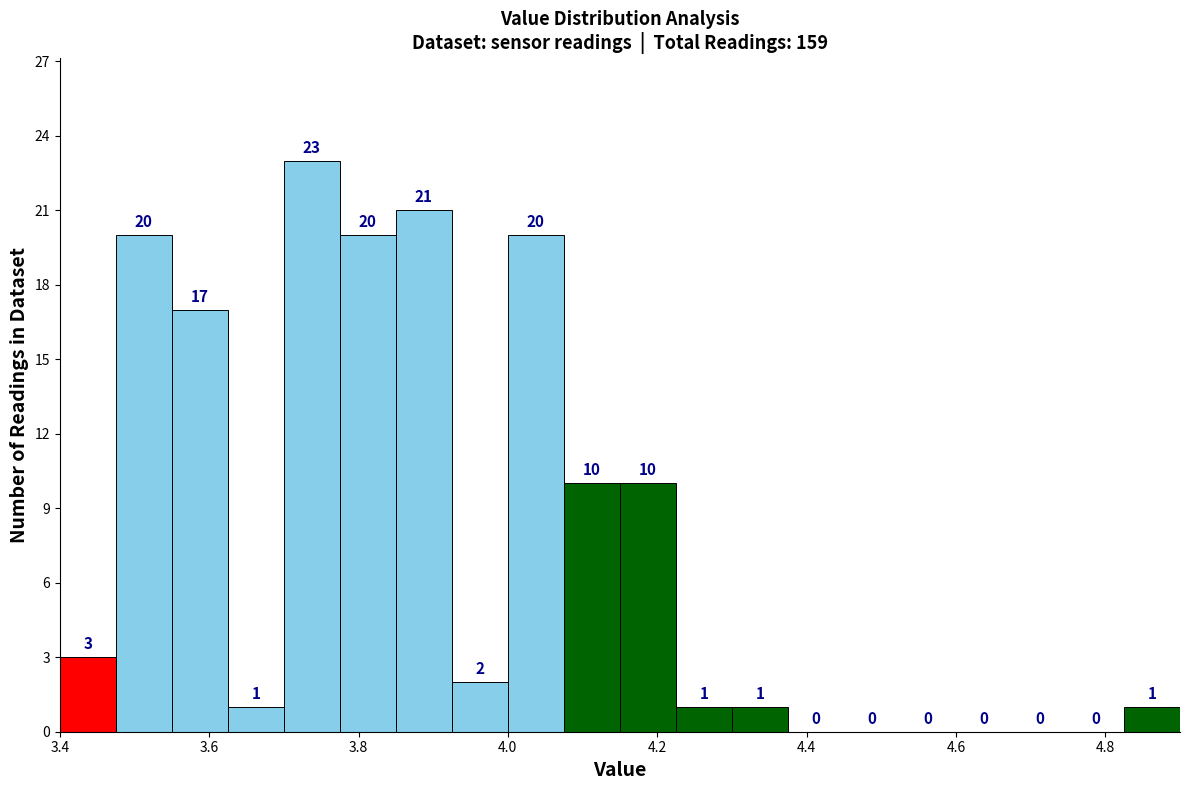

Read against the x-axis, roughly where is the centre of the tallest bar?

3.74